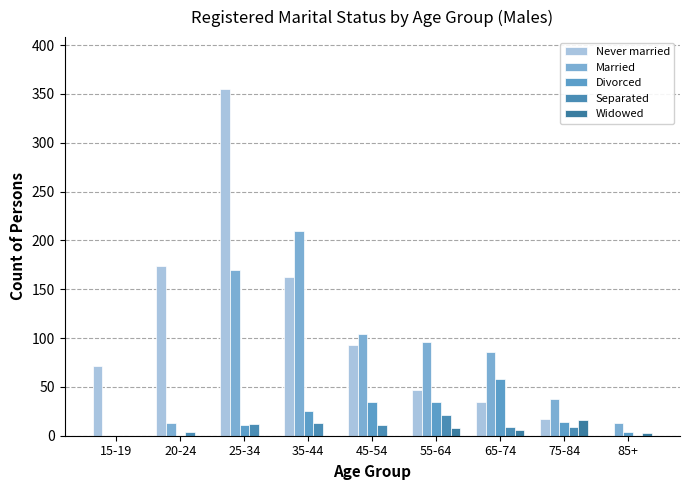

Where is Married nearest to the value 105?

45-54